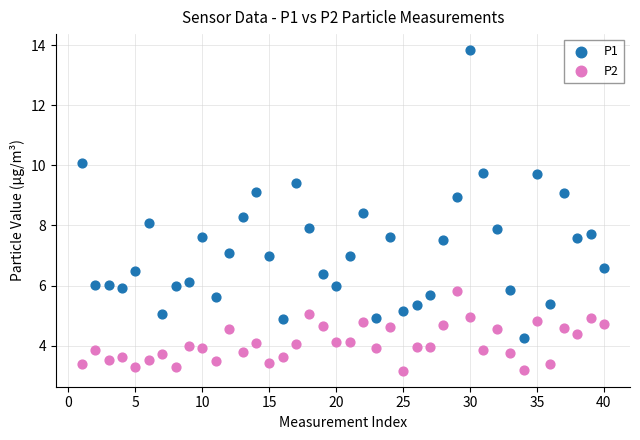

Which series has the widest spread of Y values?

P1